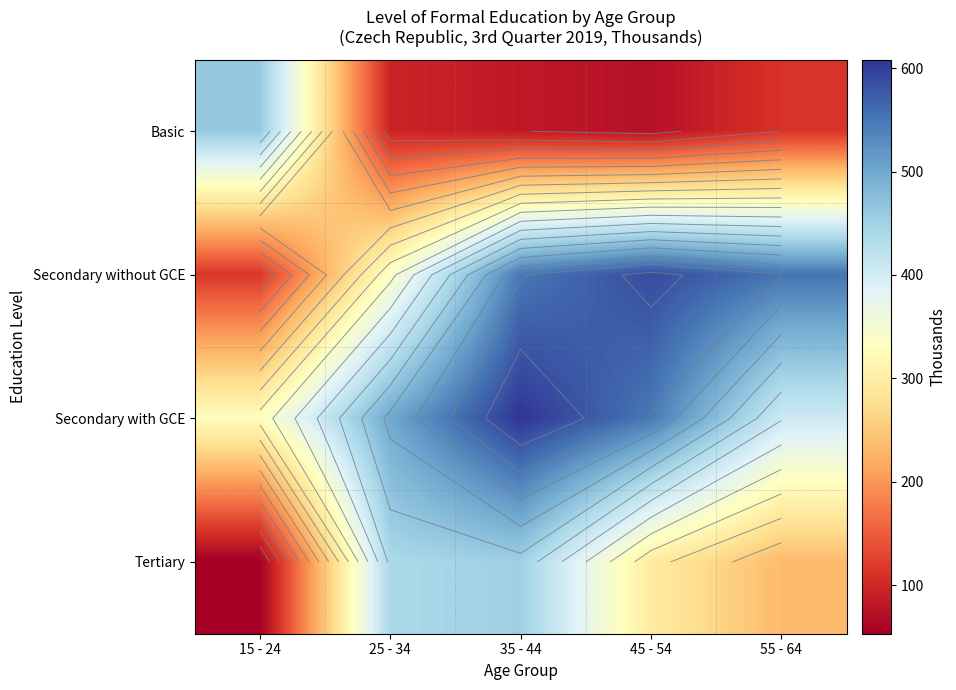

What is the difference between the highest and lowest values at 45 - 54?

515.1